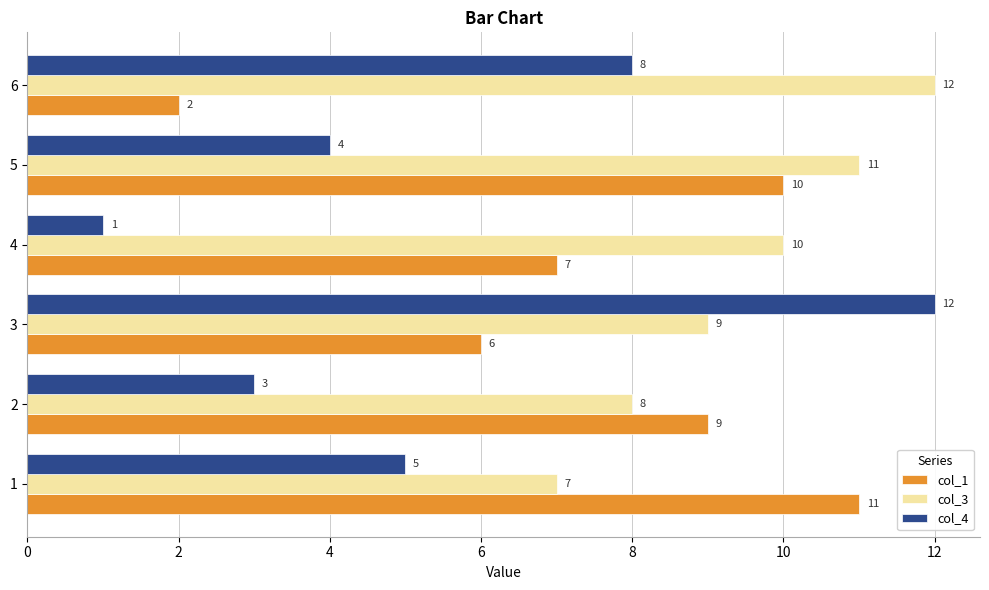

Read the col_4 value at 6.

8